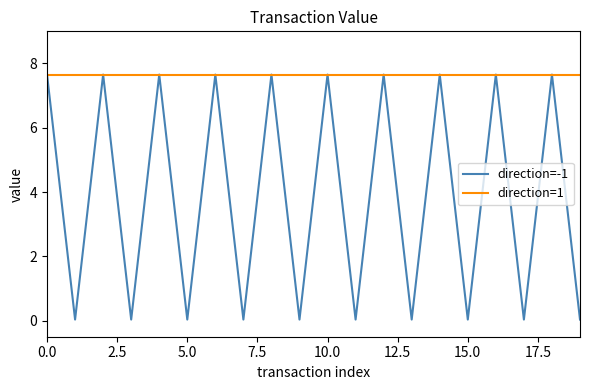

What is the lowest value of the direction=1 series?

7.7